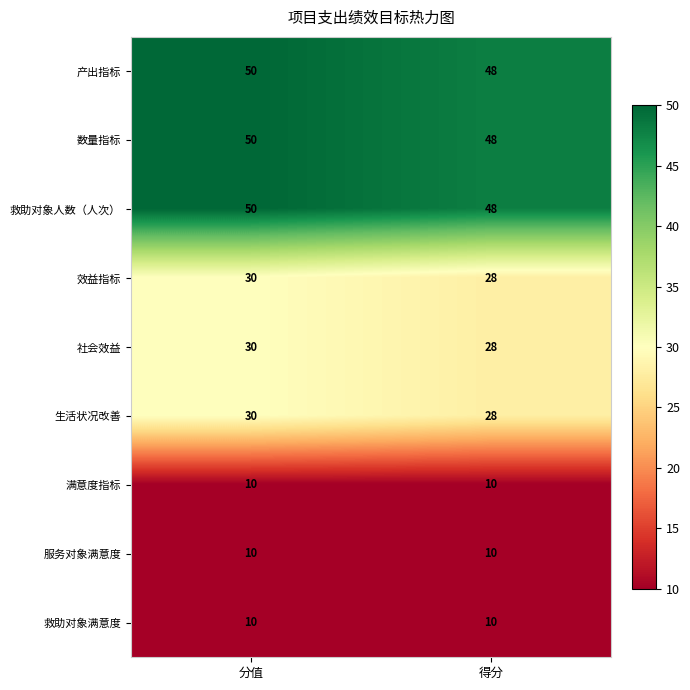

What is the maximum value for 满意度指标?

10